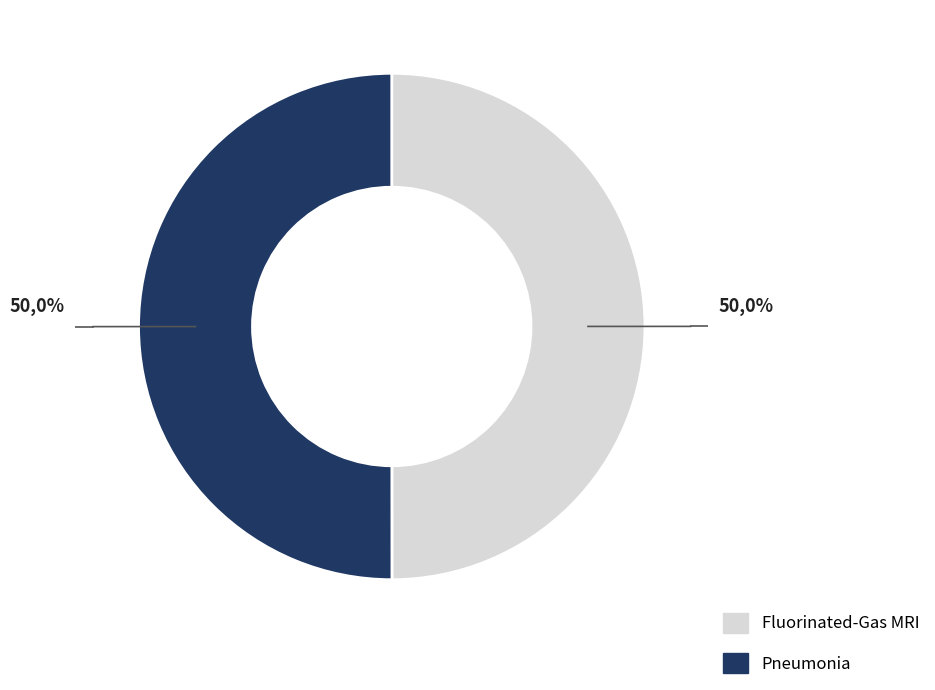

How many segments does this pie chart have?

2